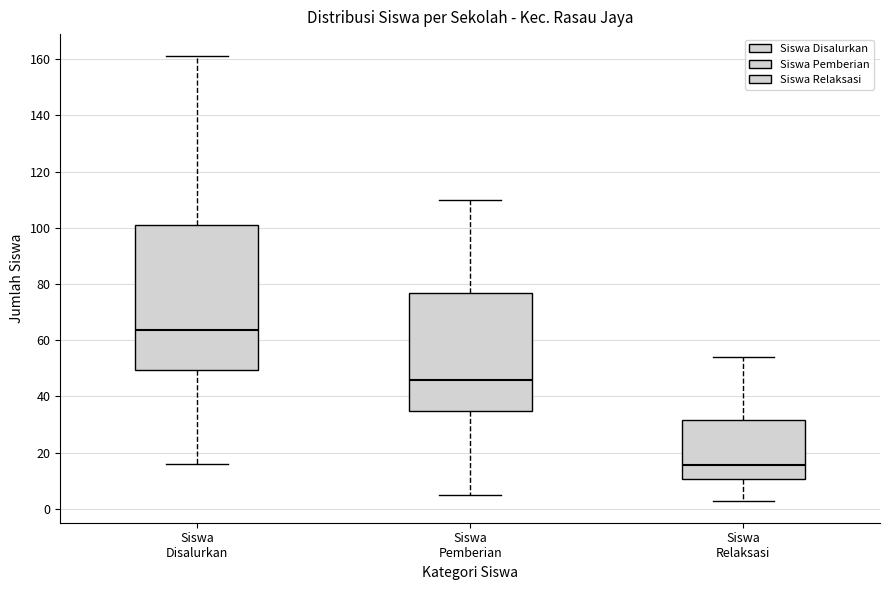

Which box has the highest median line?

Siswa Disalurkan